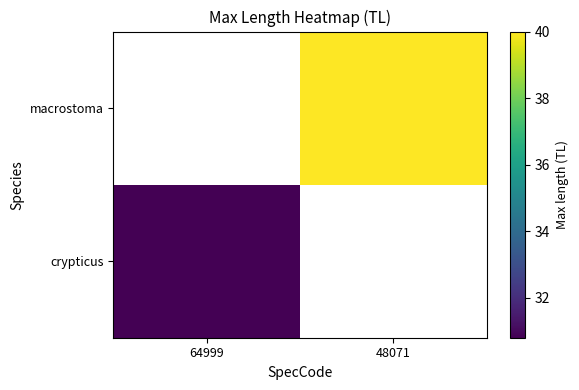

What is the smallest value displayed?

30.8